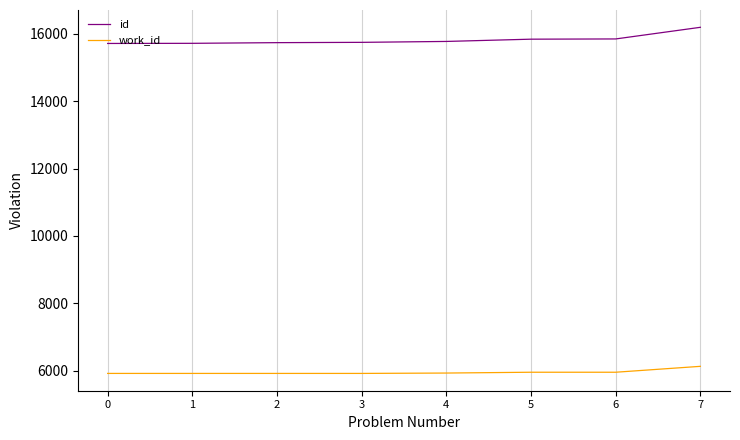

Rank the series by their maximum value, from lowest to highest.

work_id, id